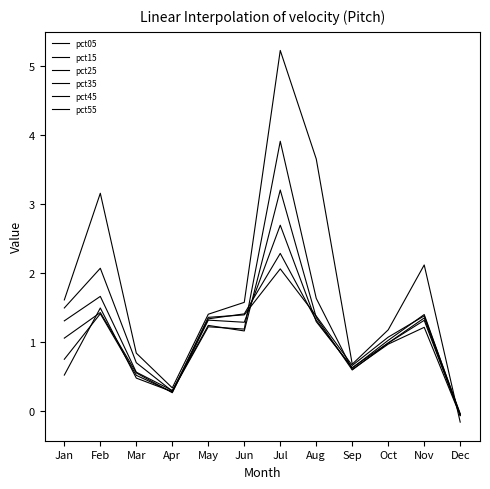

Does the chart display data point markers on the line(s)?

No